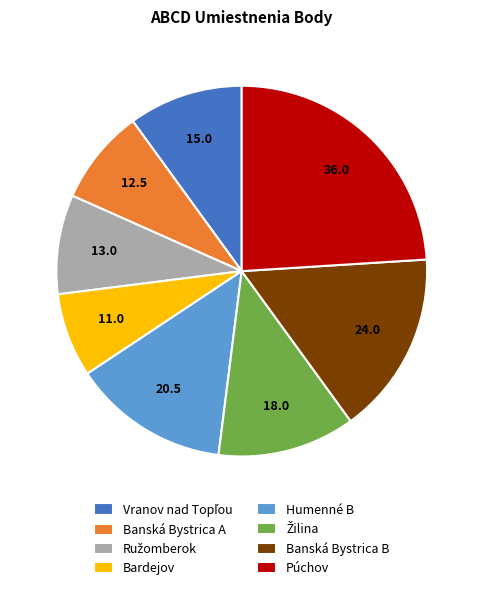

Is there a majority slice in this chart?

No